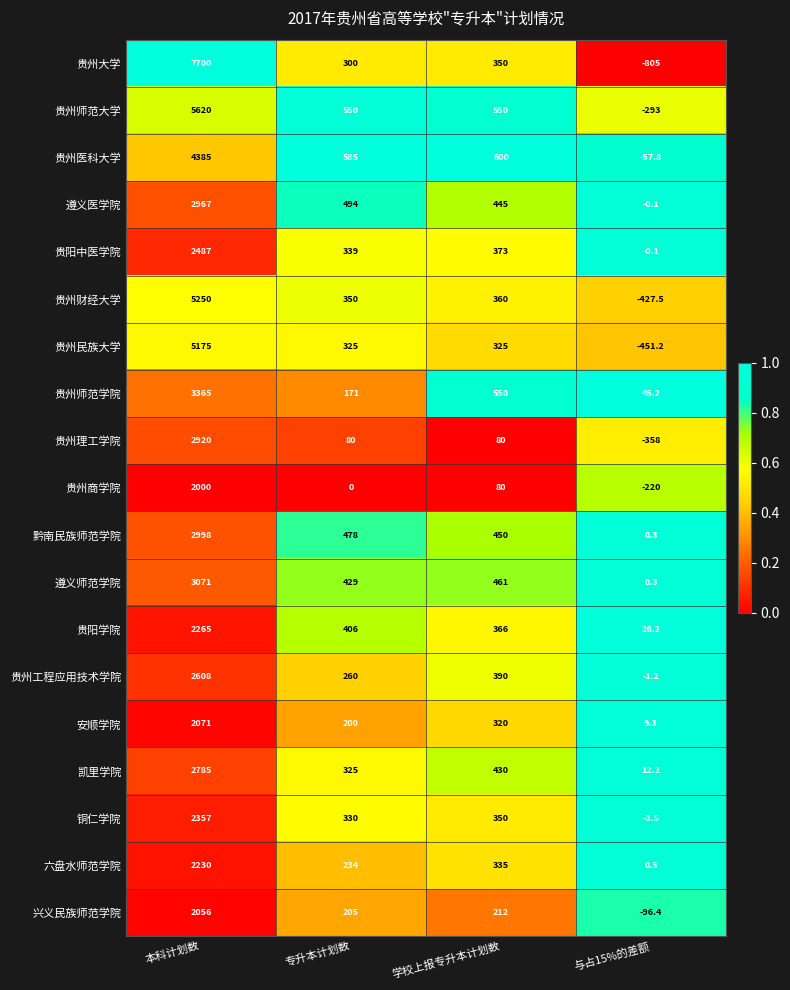

Rank the series by their maximum value, from highest to lowest.

贵州大学, 贵州师范大学, 贵州财经大学, 贵州民族大学, 贵州医科大学, 贵州师范学院, 遵义师范学院, 黔南民族师范学院, 遵义医学院, 贵州理工学院, 凯里学院, 贵州工程应用技术学院, 贵阳中医学院, 铜仁学院, 贵阳学院, 六盘水师范学院, 安顺学院, 兴义民族师范学院, 贵州商学院